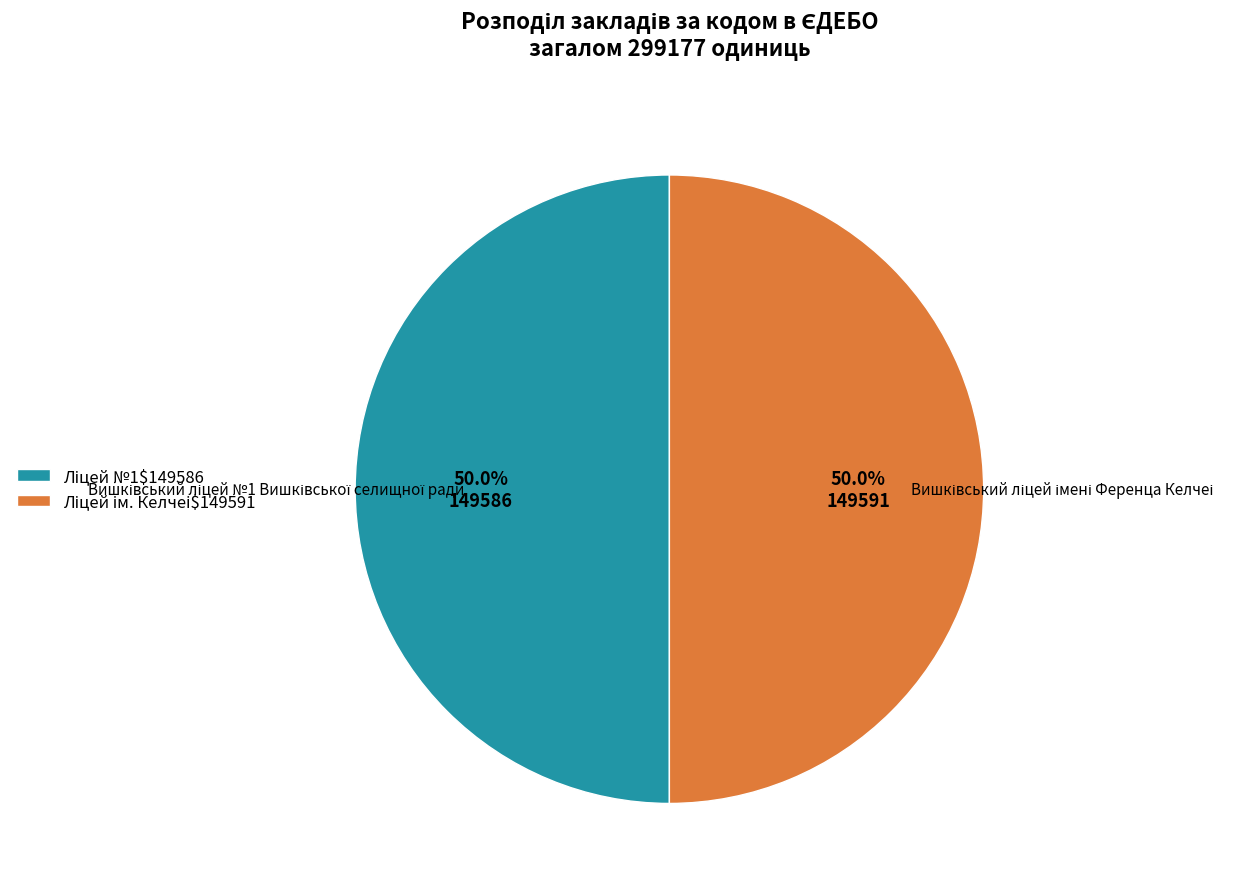

Count the number of slices in the pie.

2